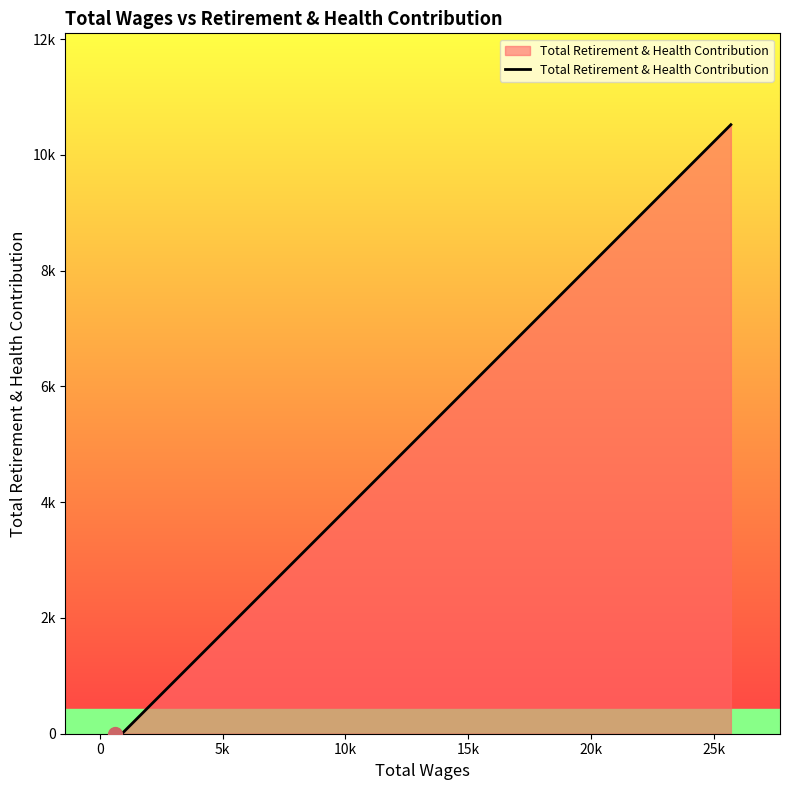

What is the difference between the maximum and minimum values?

10521